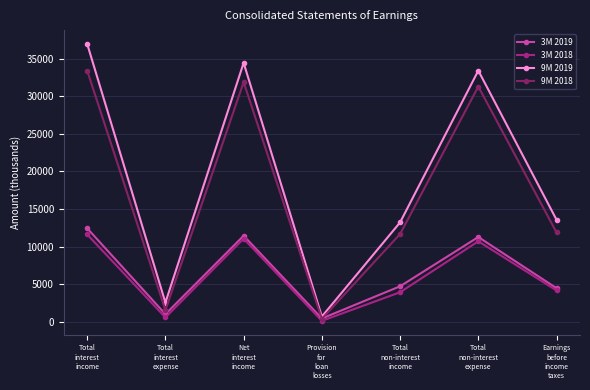

Reading left to right, what are all the values shown in this chart?

3M 2019: Total
interest
income=12430	Total
interest
expense=994	Net
interest
income=11436	Provision
for
loan
losses=422	Total
non-interest
income=4708	Total
non-interest
expense=11267	Earnings
before
income
taxes=4455
3M 2018: Total
interest
income=11608	Total
interest
expense=557	Net
interest
income=11051	Provision
for
loan
losses=110	Total
non-interest
income=3915	Total
non-interest
expense=10702	Earnings
before
income
taxes=4154
9M 2019: Total
interest
income=36988	Total
interest
expense=2532	Net
interest
income=34456	Provision
for
loan
losses=677	Total
non-interest
income=13213	Total
non-interest
expense=33427	Earnings
before
income
taxes=13565
9M 2018: Total
interest
income=33426	Total
interest
expense=1537	Net
interest
income=31889	Provision
for
loan
losses=372	Total
non-interest
income=11667	Total
non-interest
expense=31304	Earnings
before
income
taxes=11880